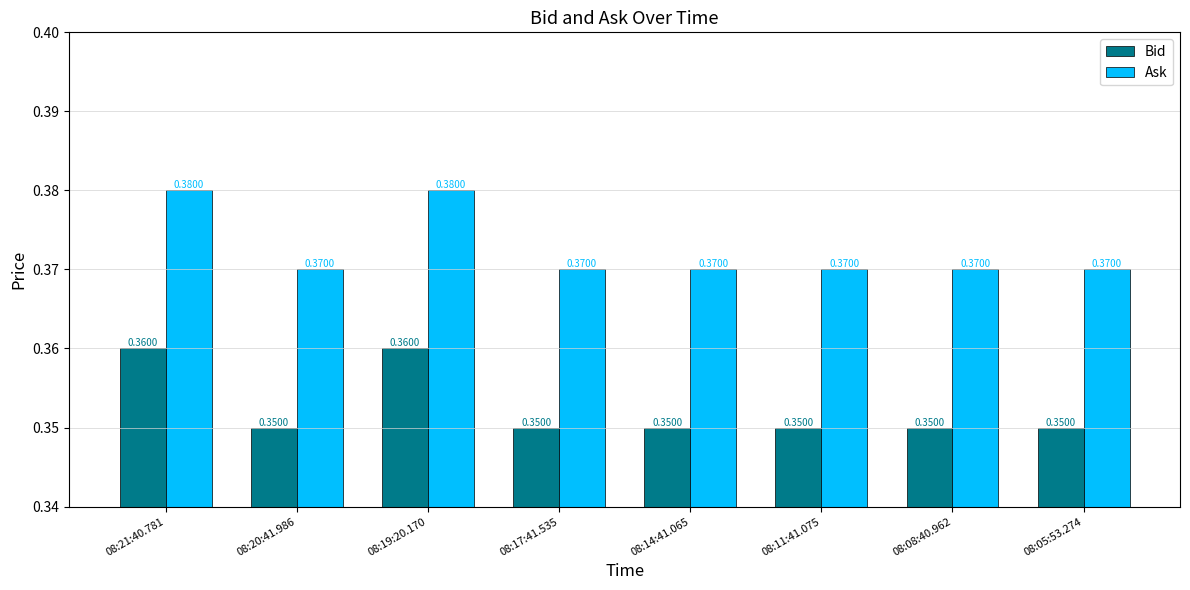

At 08:08:40.962, list the series in order from smallest to largest.

Bid, Ask